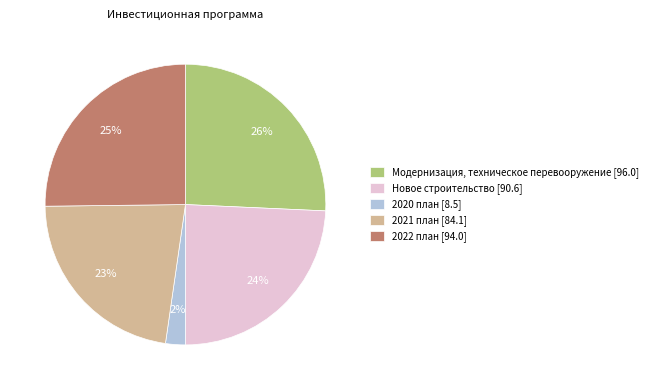

Between Новое строительство [90.6] and Модернизация, техническое перевооружение [96.0], which is larger?

Модернизация, техническое перевооружение [96.0]